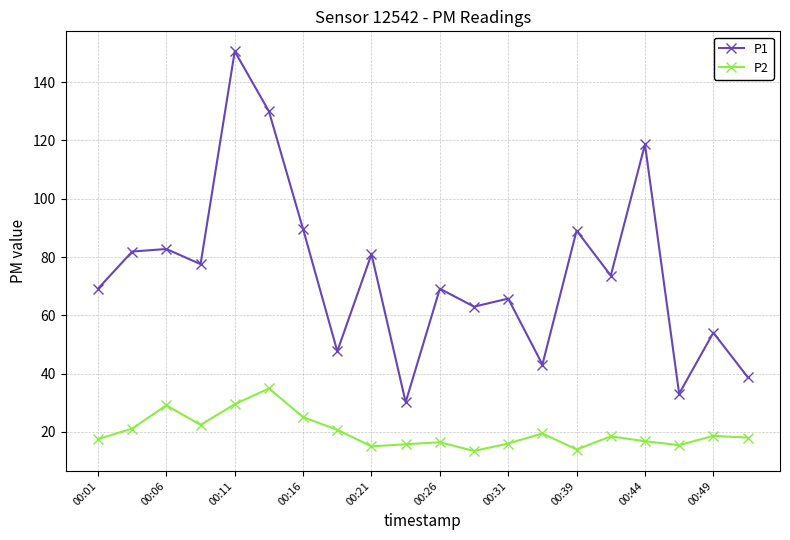

At how many categories does at least one series exceed 111?

3